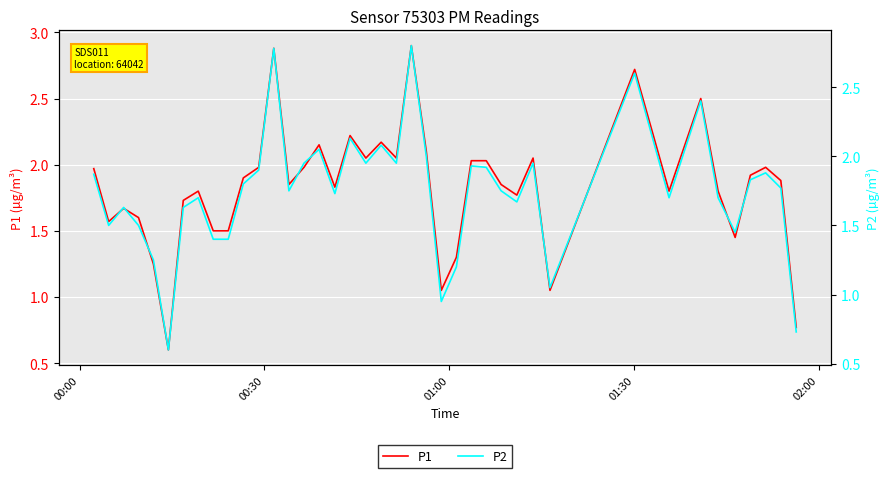

Which series has the largest total across all categories?

P1